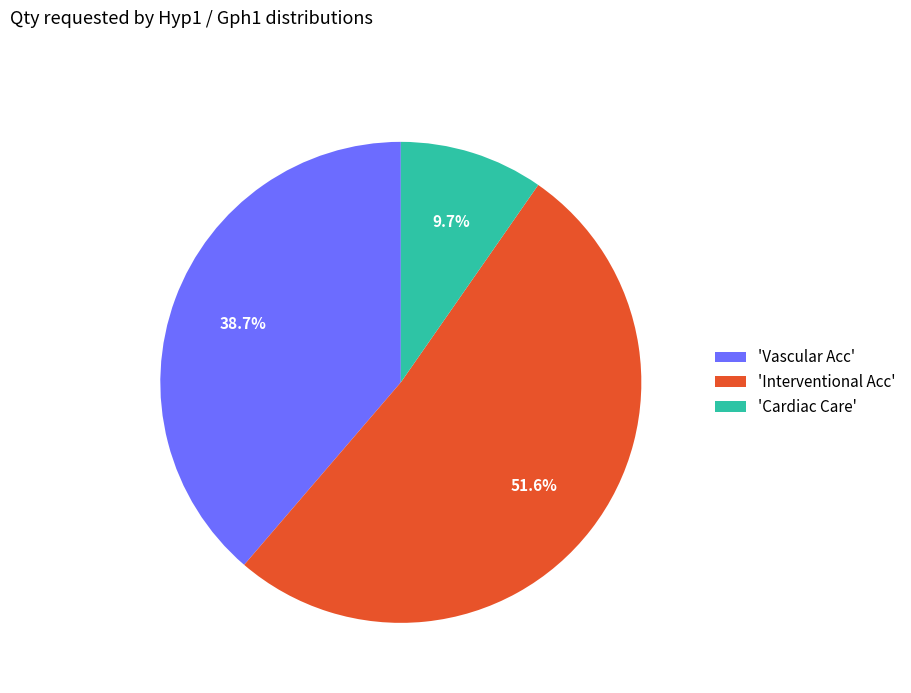

Does 'Vascular Acc' account for over 50% of the chart?

No